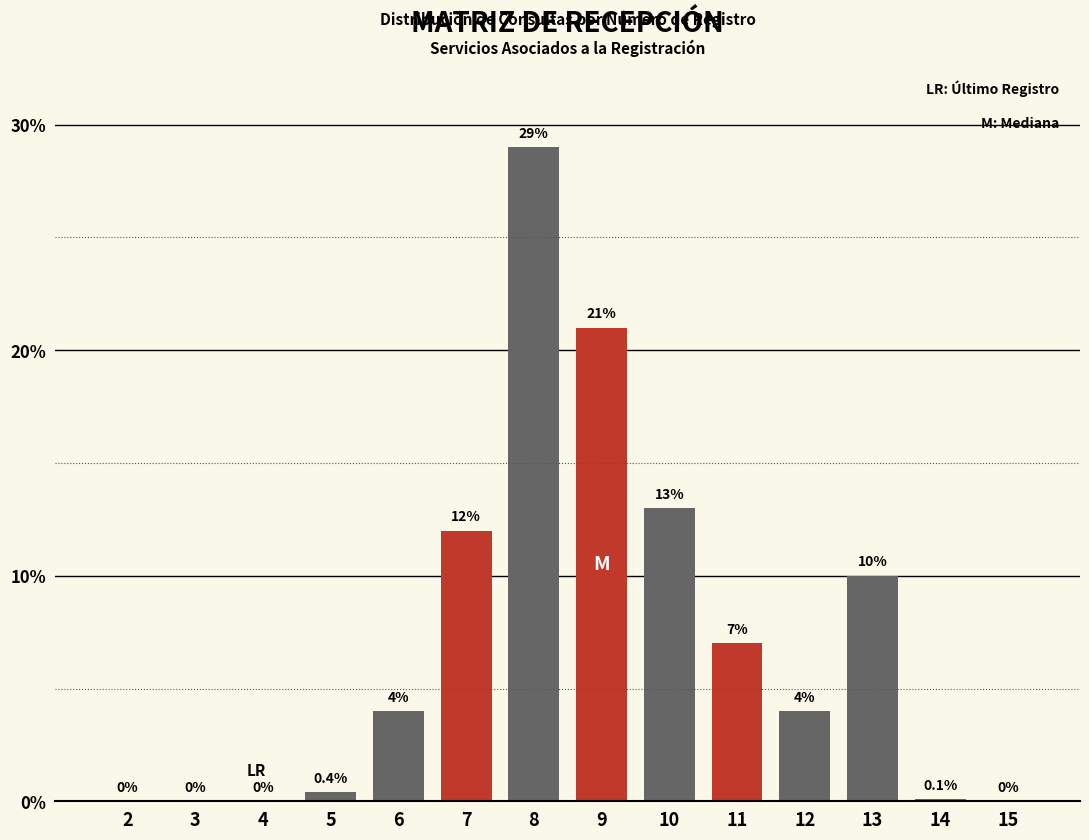

Reading left to right, extract all data points from this chart.

2=0.0	3=0.0	4=0.0	5=0.4	6=4.0	7=12.0	8=29.0	9=21.0	10=13.0	11=7.0	12=4.0	13=10.0	14=0.1	15=0.0